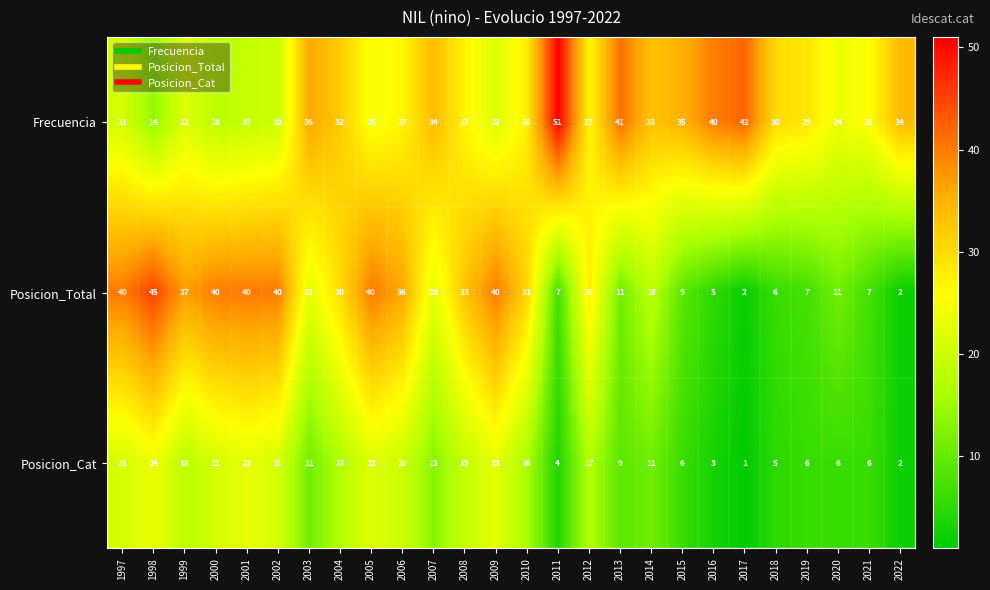

Which category has the highest value across all series?

2011